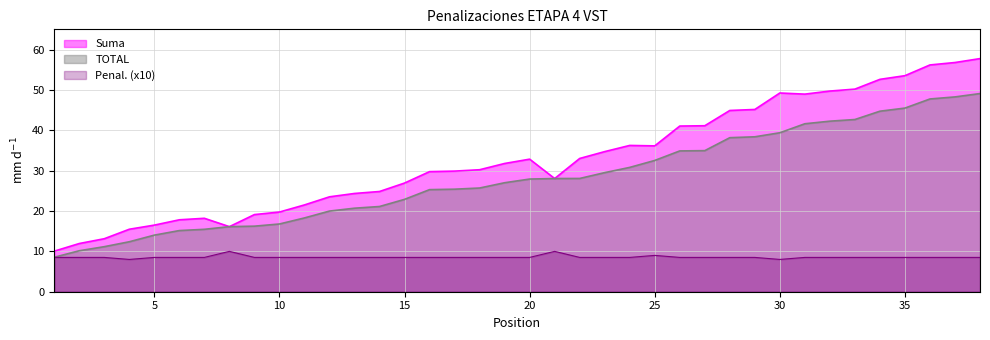

True or false: Penal. and Pos cross at least once.

False